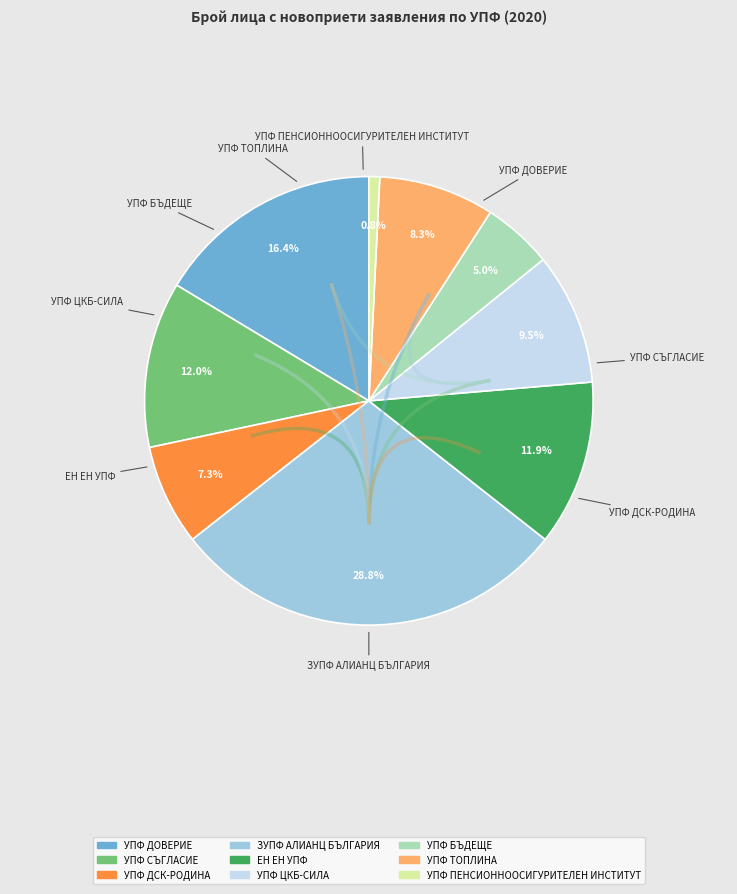

Which slice is the largest?

ЗУПФ АЛИАНЦ БЪЛГАРИЯ